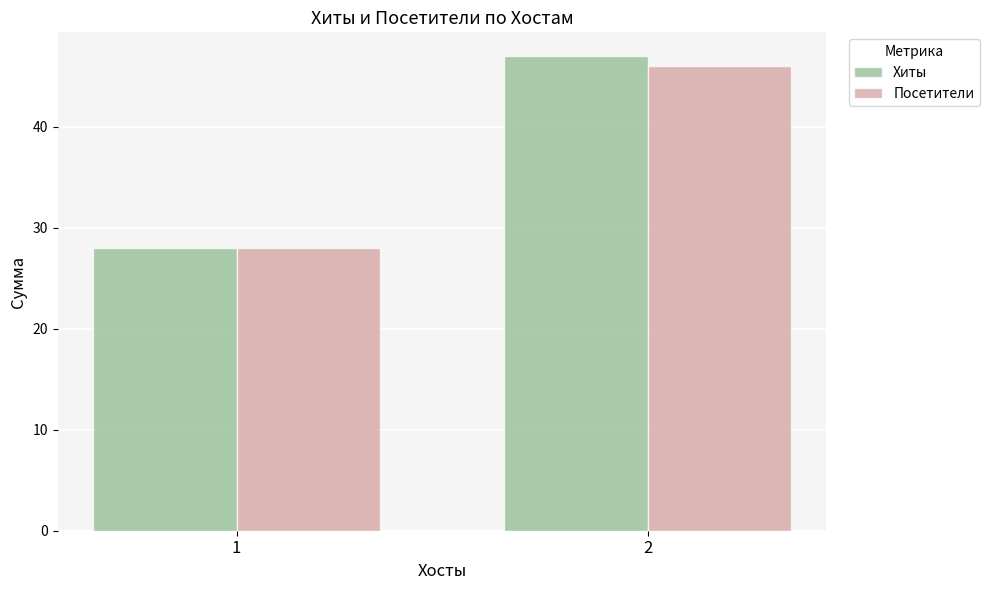

How many values in the Посетители series are below 46?

1